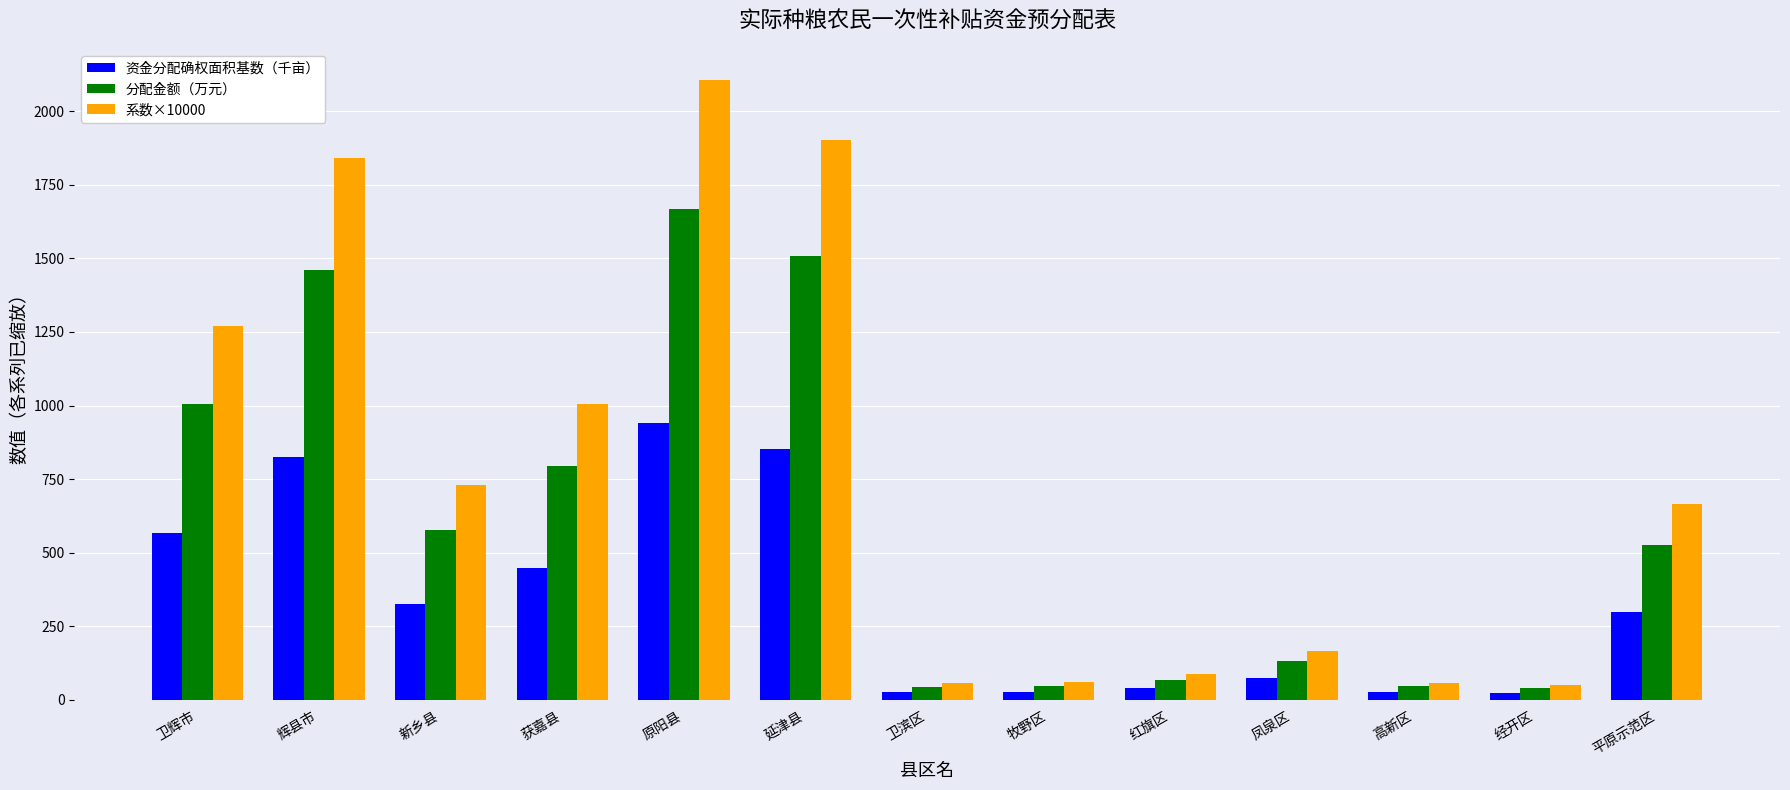

What is the spread (max minus min) of values at 卫滨区?

31.5